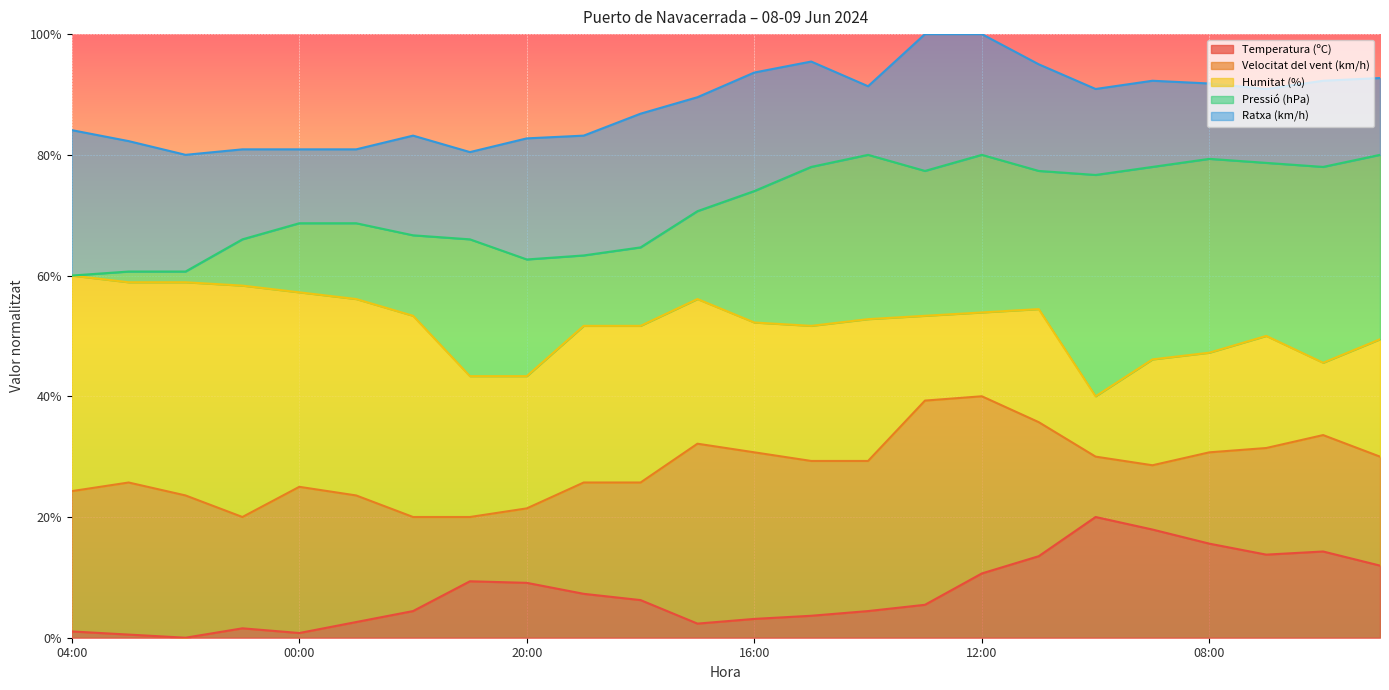

How many values in the Velocitat del vent (km/h) series exceed 29?

12